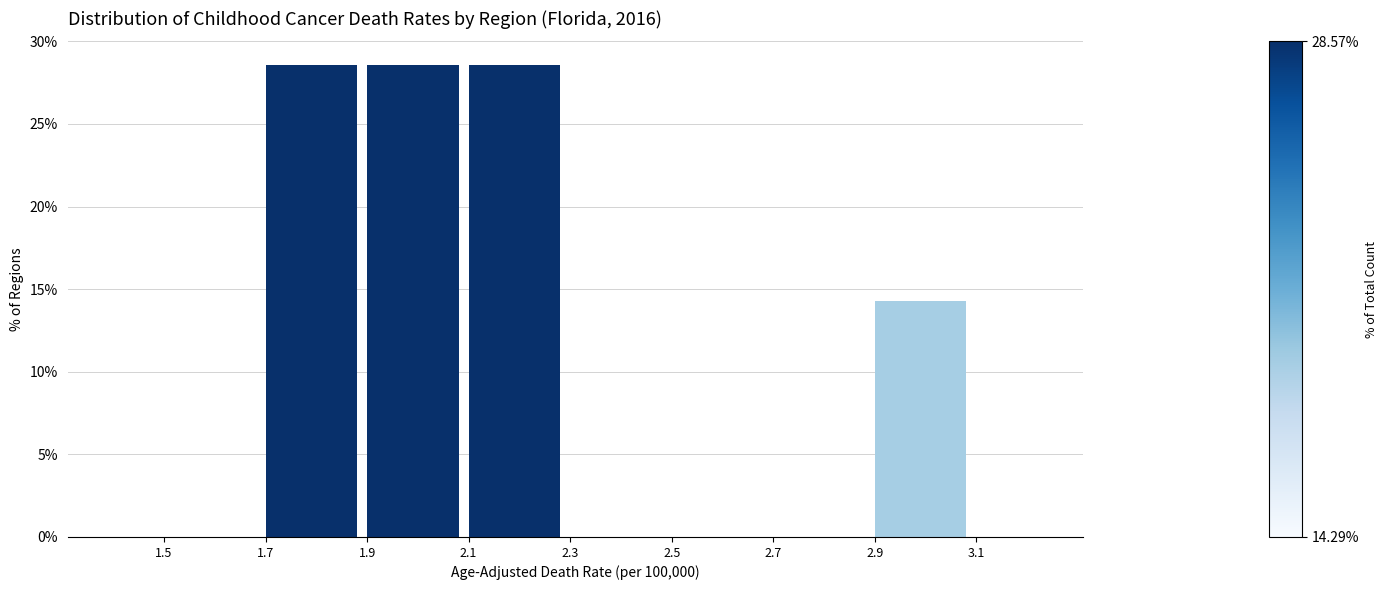

Reading left to right, what are all the values shown in this chart?

1.5=0.0	1.7=28.6	1.9=28.6	2.1=28.6	2.3=0.0	2.5=0.0	2.7=0.0	2.9=14.3	3.1=0.0